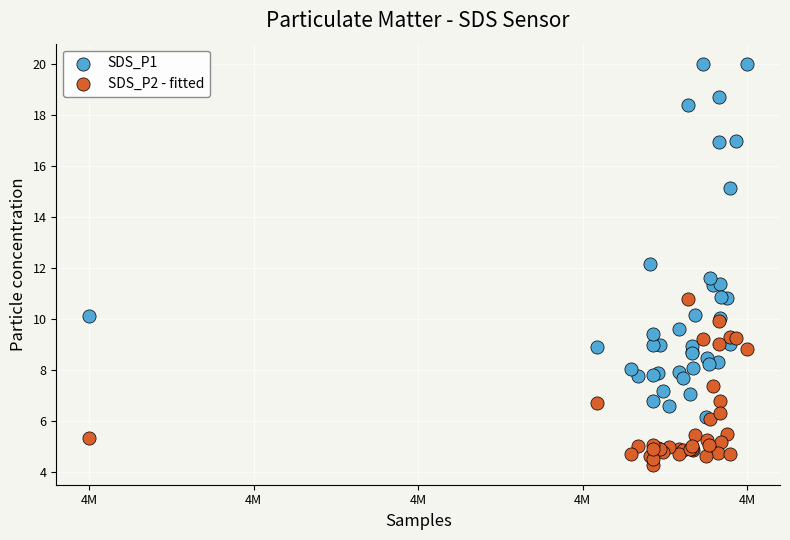

In the SDS_P1 series, what Y value is closest to 13?

12.2